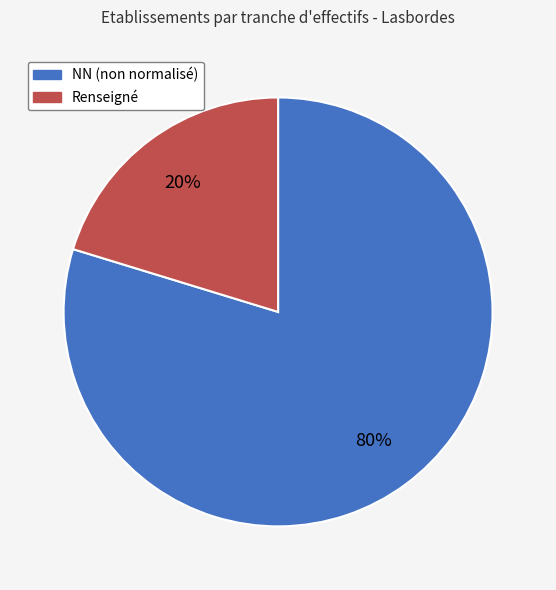

To the nearest percent, what is the average slice percentage?

50%